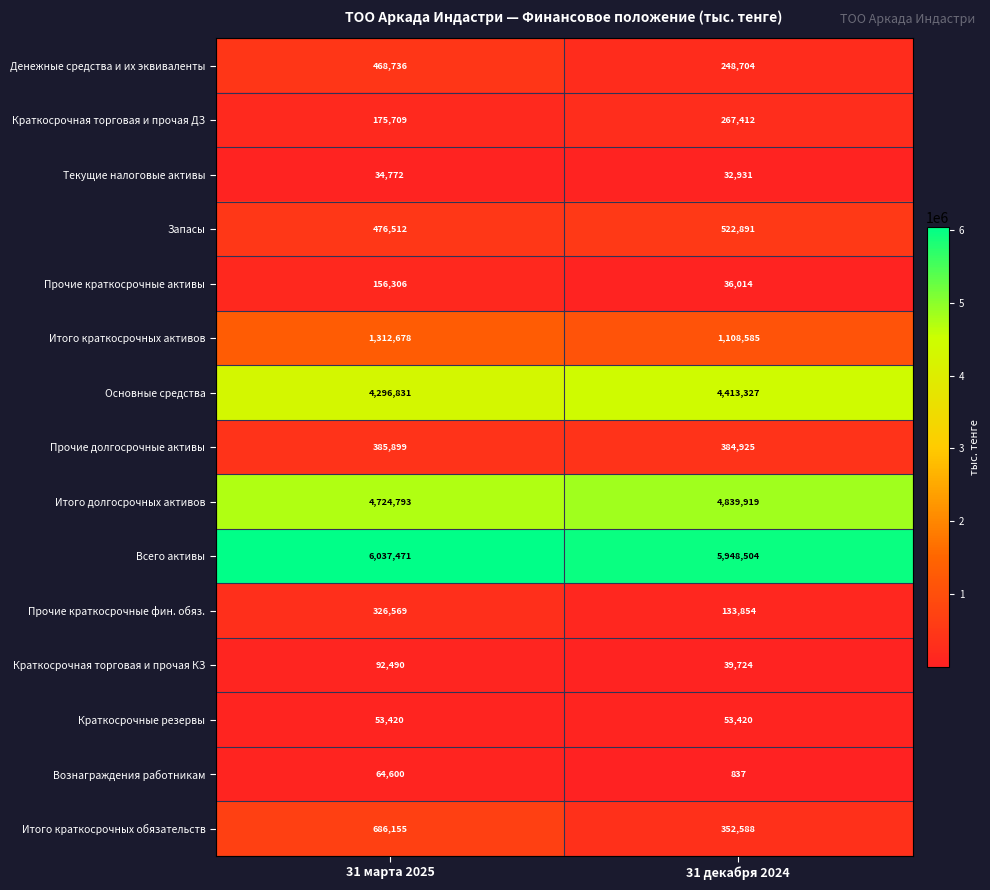

What is the total value across all series at 31 марта 2025?

19292941